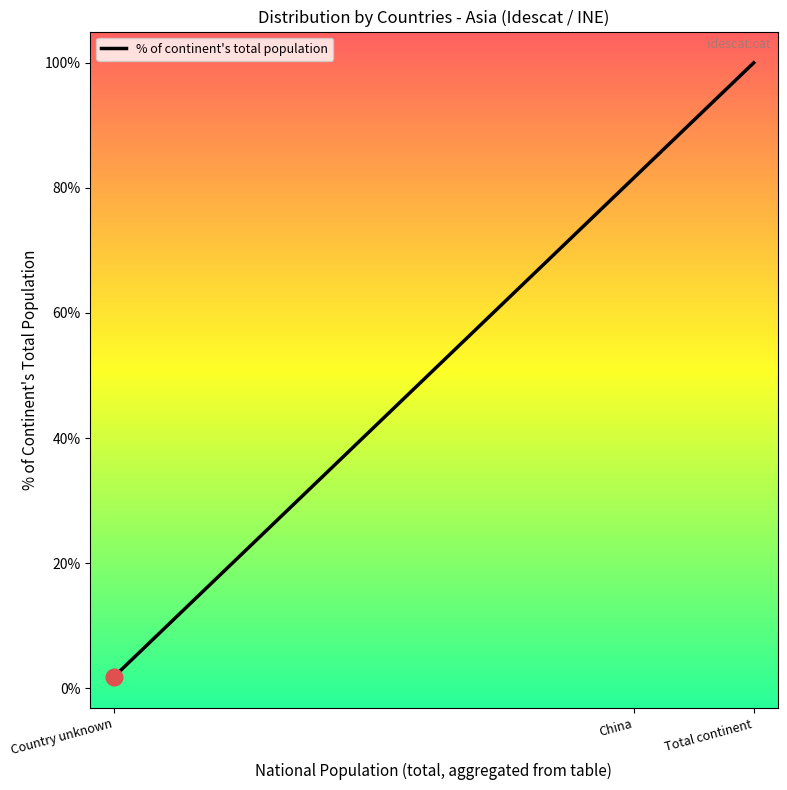

What is the smallest value displayed?

1